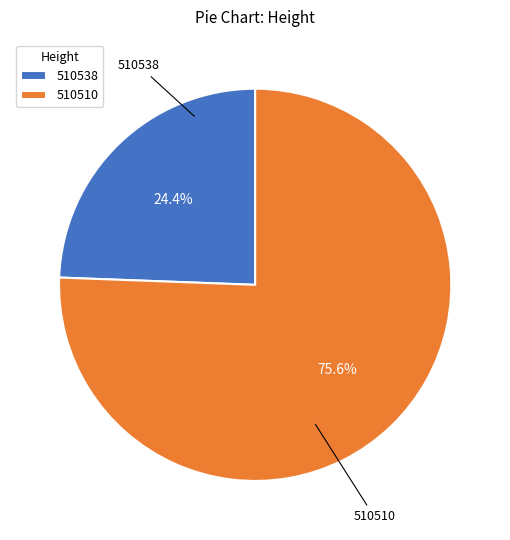

Combined, do 510510 and 510538 account for over 50%?

Yes